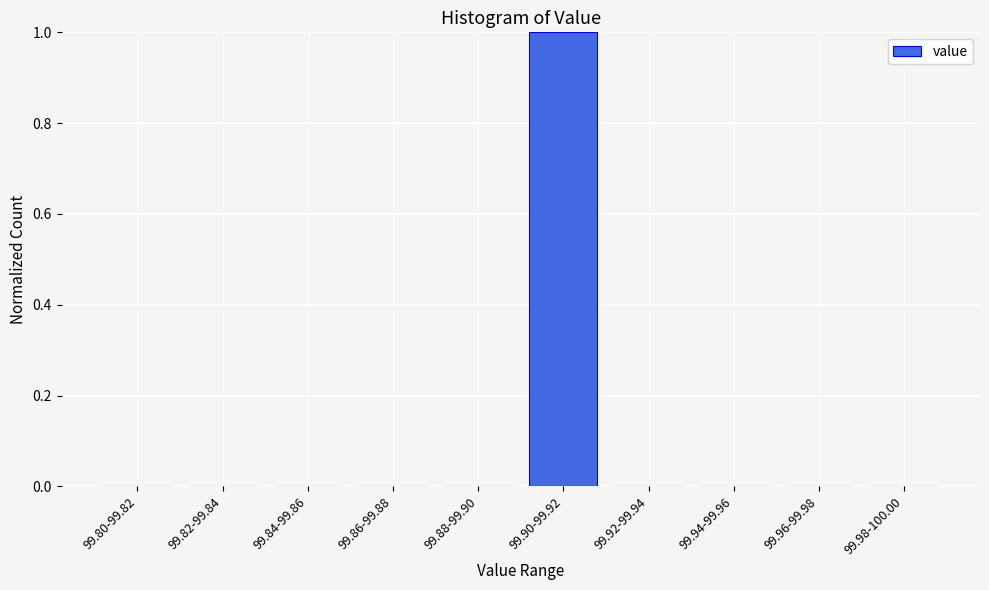

Reading left to right, extract all data points from this chart.

99.80-99.82=0	99.82-99.84=0	99.84-99.86=0	99.86-99.88=0	99.88-99.90=0	99.90-99.92=1	99.92-99.94=0	99.94-99.96=0	99.96-99.98=0	99.98-100.00=0